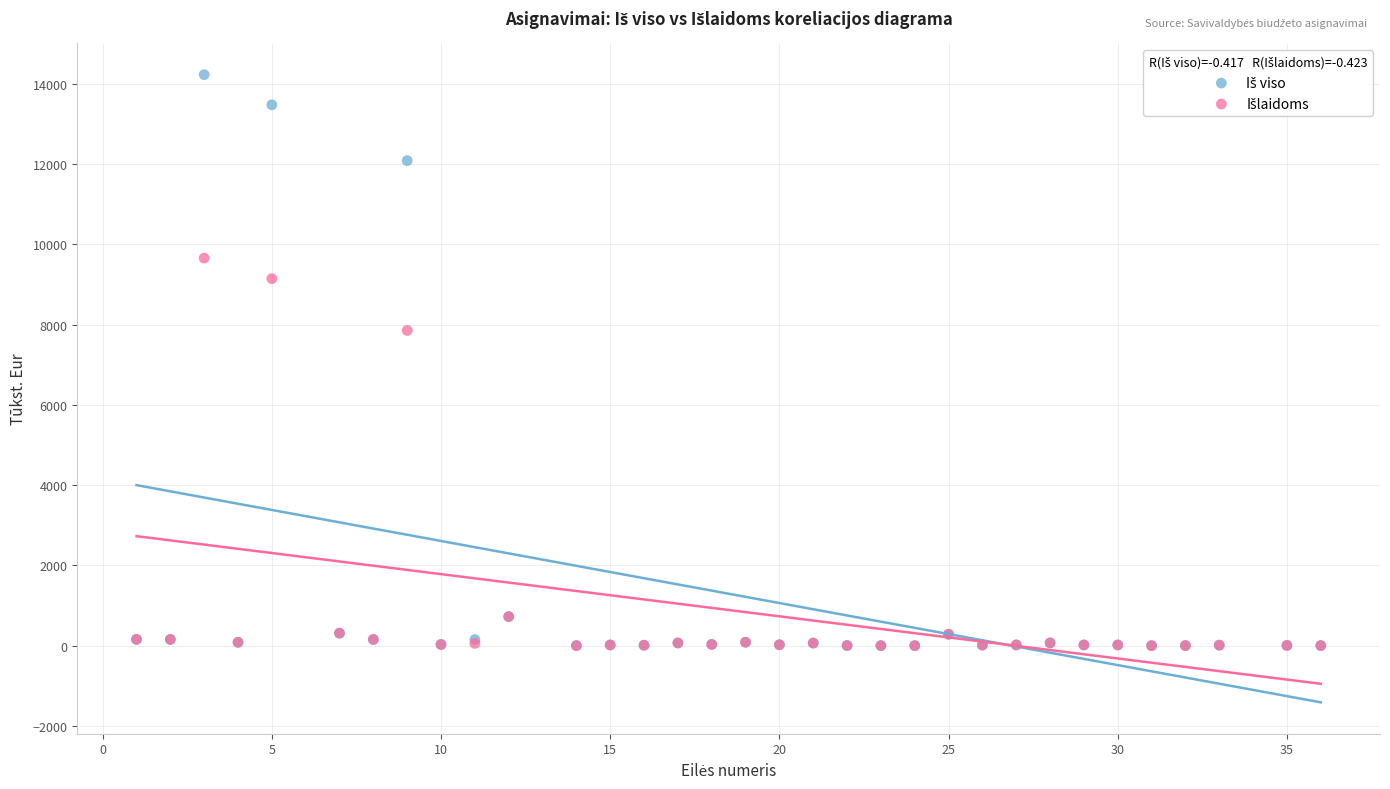

Across all series, what Y value is closest to 7113?

7853.2